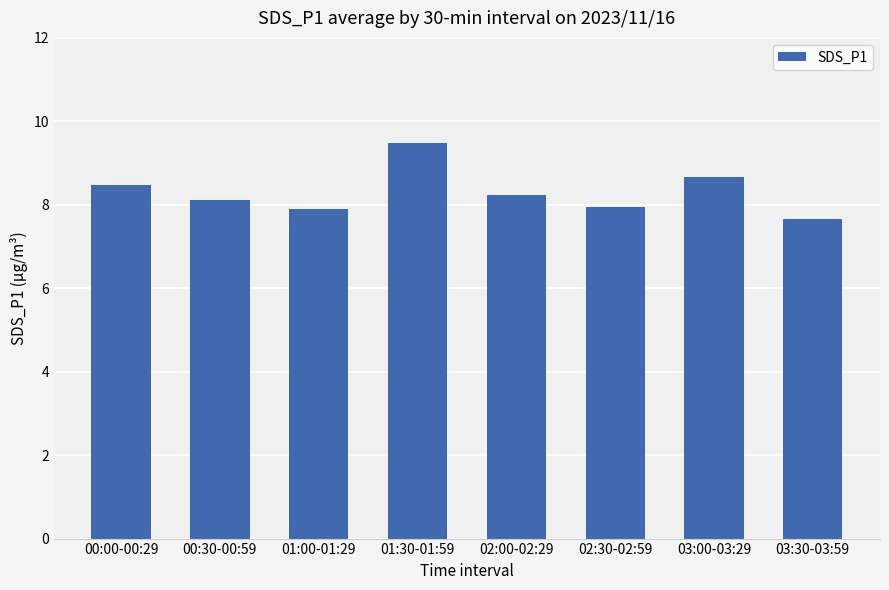

Which label corresponds to the largest value in the chart?

01:30-01:59